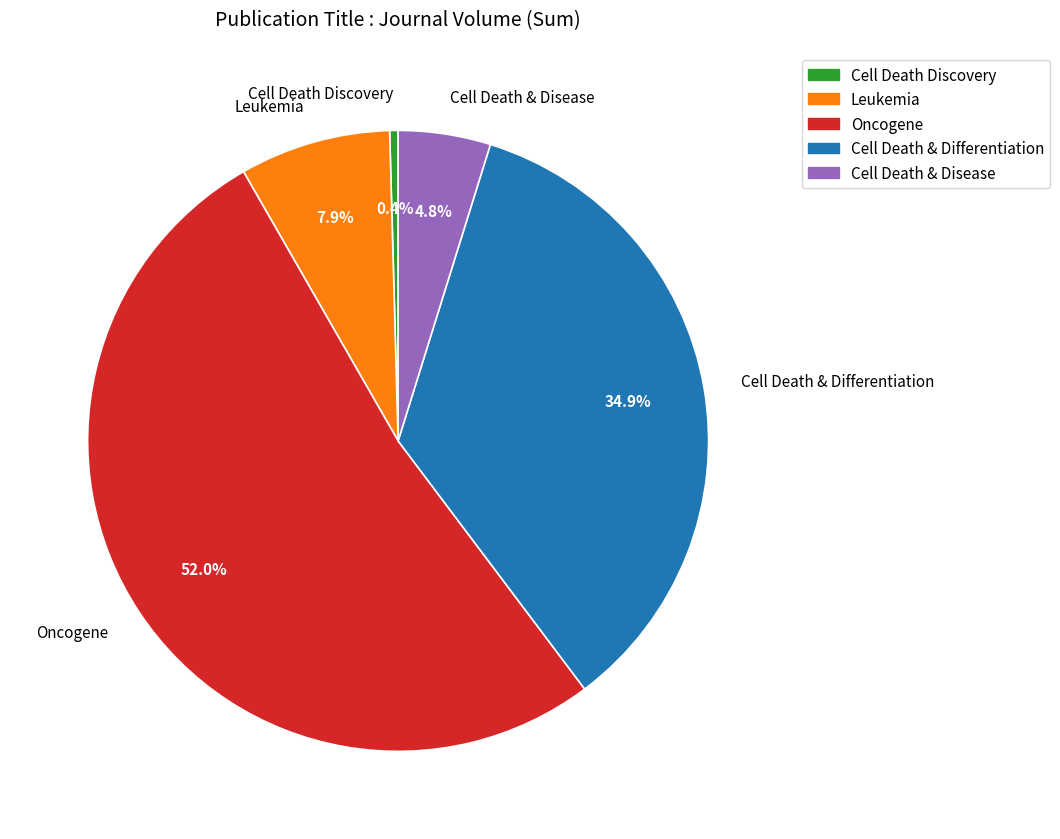

Rank the categories by value from lowest to highest.

Cell Death Discovery, Cell Death & Disease, Leukemia, Cell Death & Differentiation, Oncogene